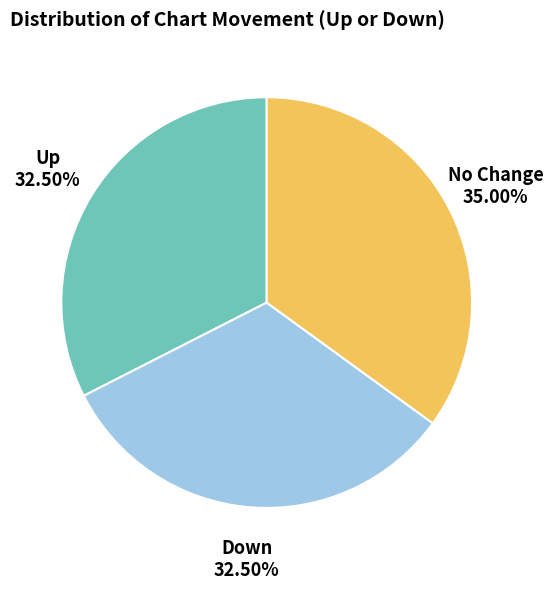

Is there a majority slice in this chart?

No